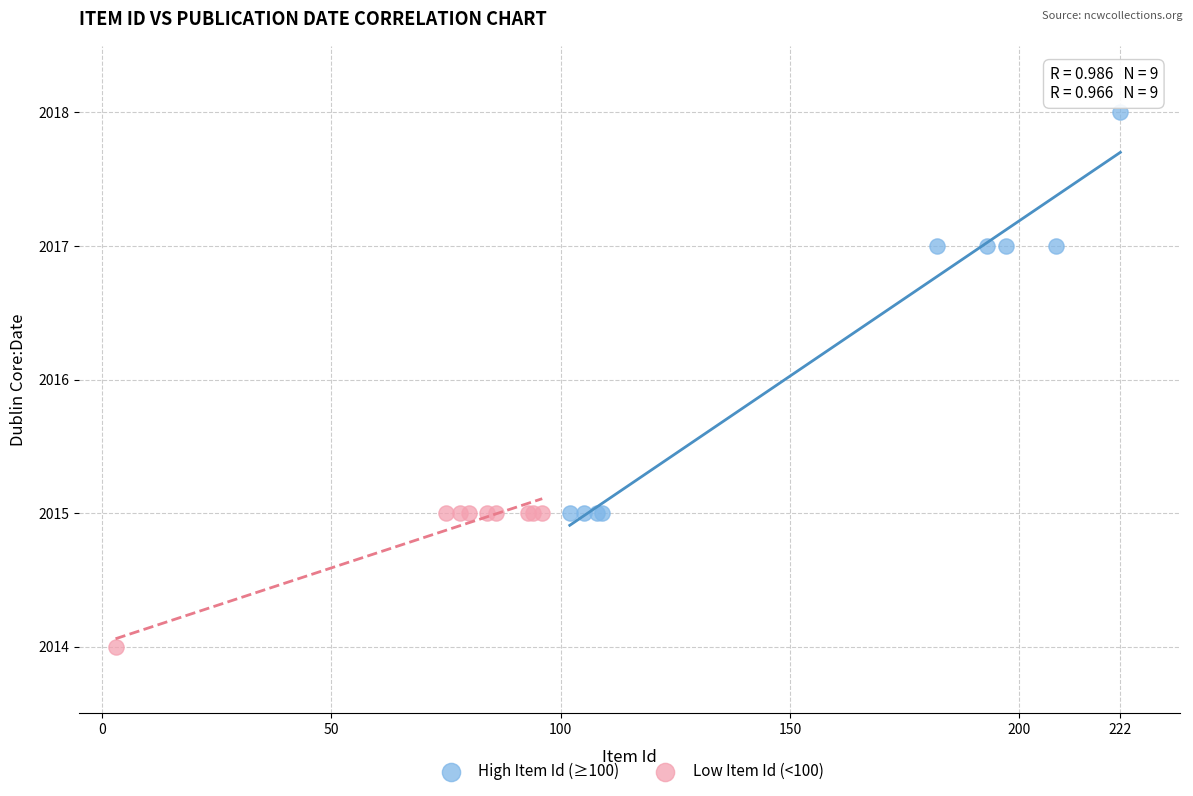

Which series has the largest Y range (max minus min)?

High Item Id (≥100)